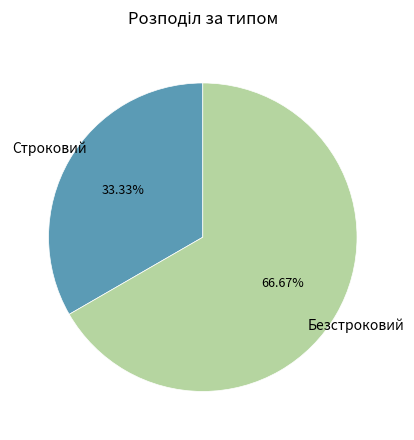

Is there a majority slice in this chart?

Yes